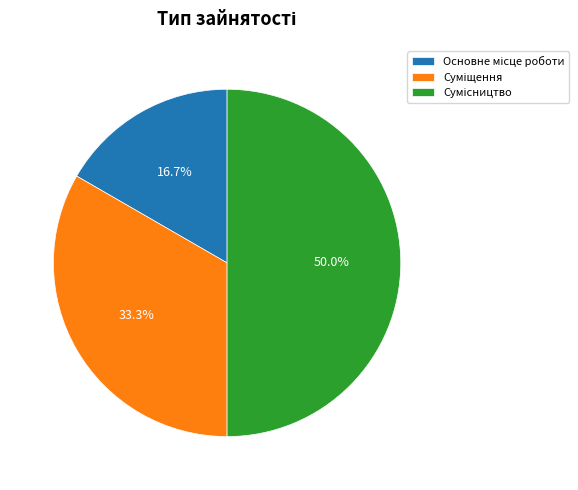

How many slices are in this pie chart?

3